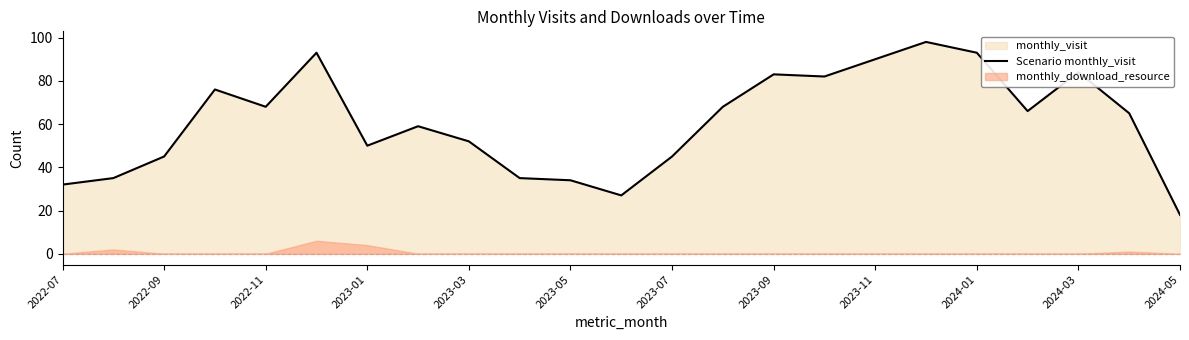

Reading left to right, what are all the values shown in this chart?

32	35	45	76	68	93	50	59	52	35	34	27	45	68	83	82	90	98	93	66	84	65	18